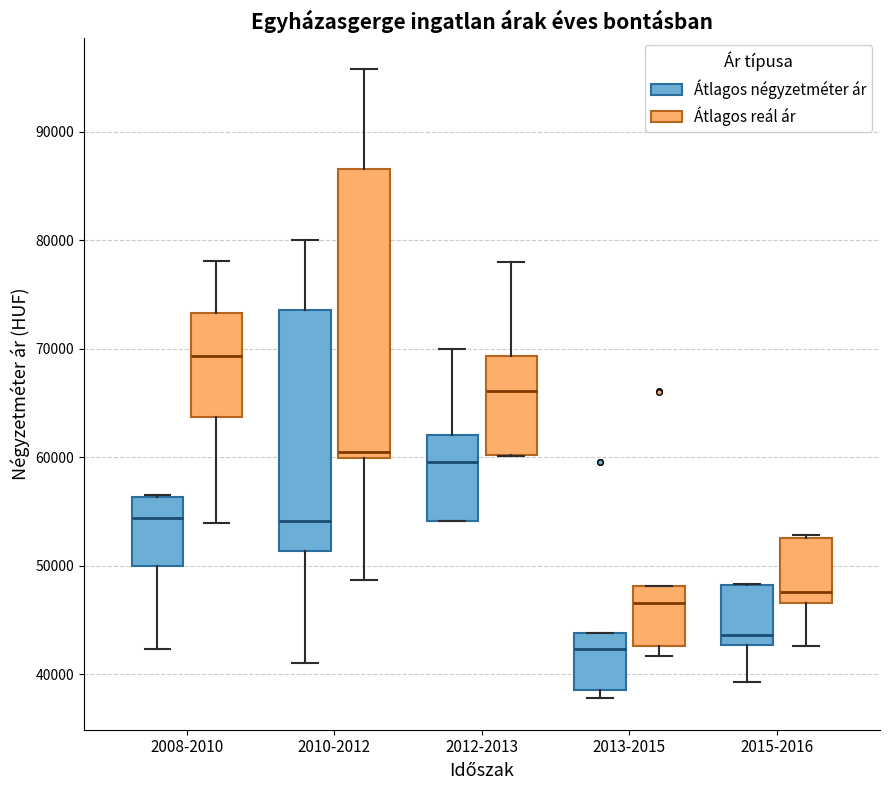

Reading left to right, read every box against the y-axis: the position of its median line, the range the box covers, and the ends of its whiskers. The values are not printed on the chart, so give them approximately, as read against the axis.

2008-2010 (Átlagos négyzetméter ár): median 54000, box 50000 to 56000, whiskers 42000 to 56000
2008-2010 (Átlagos reál ár): median 69000, box 64000 to 73000, whiskers 54000 to 78000
2010-2012 (Átlagos négyzetméter ár): median 54000, box 51000 to 74000, whiskers 41000 to 80000
2010-2012 (Átlagos reál ár): median 60000 (just above the box's lower edge), box 60000 to 87000, whiskers 49000 to 96000
2012-2013 (Átlagos négyzetméter ár): median 60000, box 54000 to 62000, whiskers 54000 to 70000
2012-2013 (Átlagos reál ár): median 66000, box 60000 to 69000, whiskers 60000 to 78000
2013-2015 (Átlagos négyzetméter ár): median 42000, box 39000 to 44000, whiskers 38000 to 44000
2013-2015 (Átlagos reál ár): median 47000, box 43000 to 48000, whiskers 42000 to 48000
2015-2016 (Átlagos négyzetméter ár): median 44000, box 43000 to 48000, whiskers 39000 to 48000
2015-2016 (Átlagos reál ár): median 48000, box 47000 to 53000, whiskers 43000 to 53000 (just above the box's upper edge)